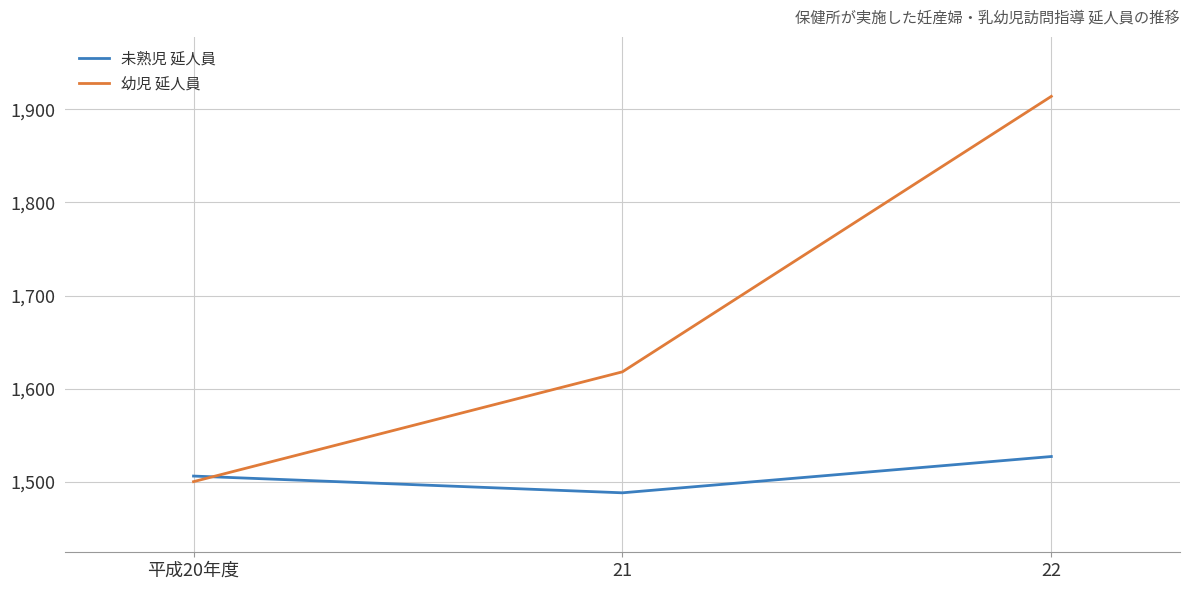

The 幼児 延人員 series shows 357 at 平成20年度. True or false?

False